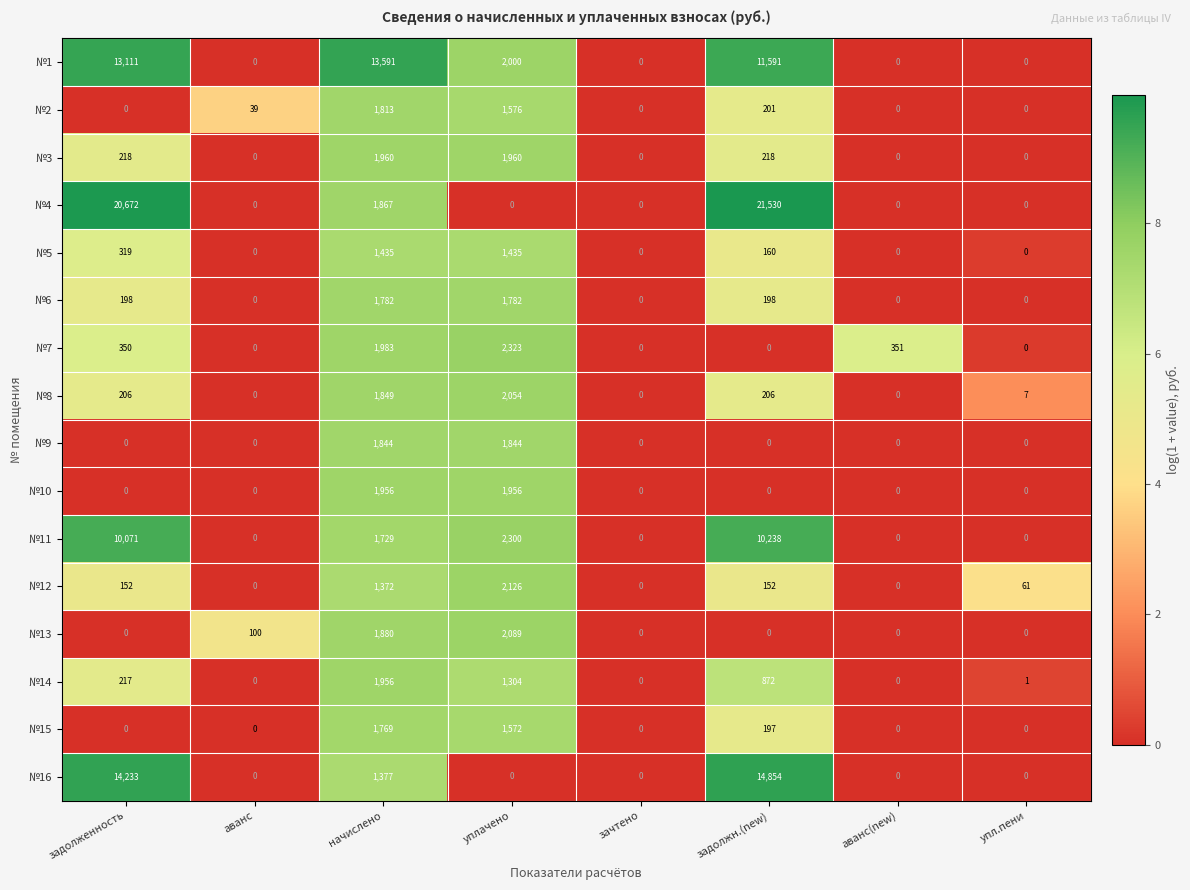

How many №6 values are between 0 and 1782?

8